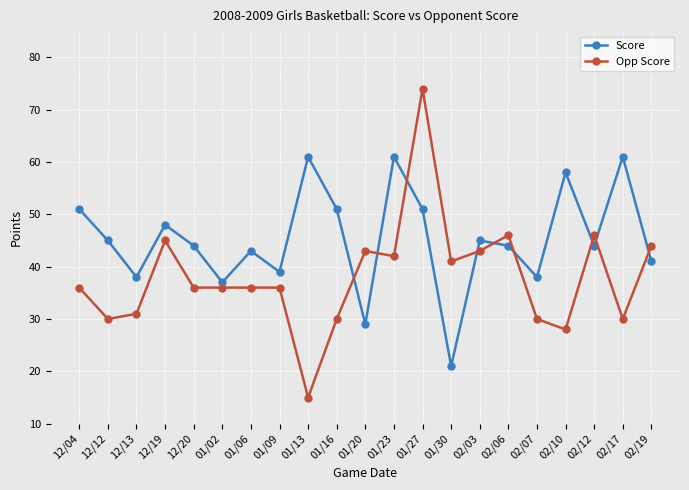

What is the difference between the highest and lowest values at 12/12?

15